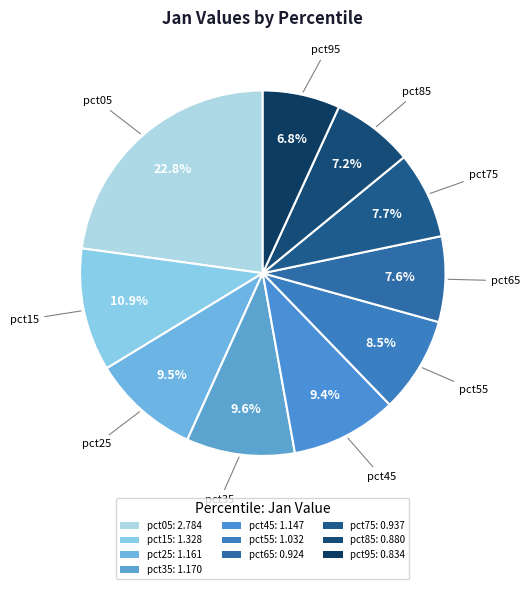

How much of the chart is everything except pct05?

77.2%